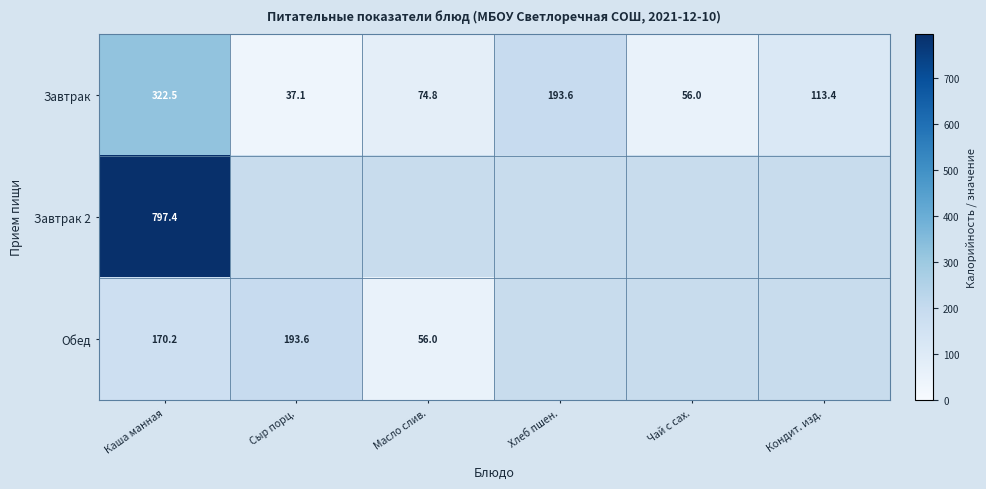

What is the difference between the Завтрак values at Хлеб пшен. and Масло слив.?

118.8